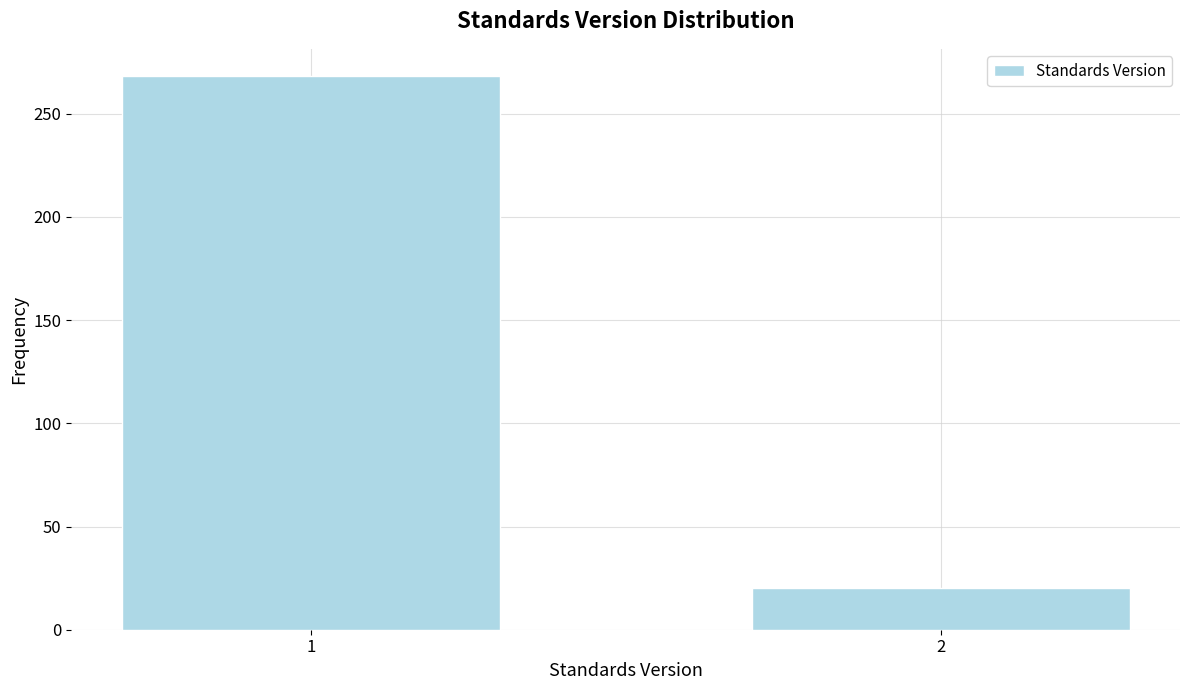

Reading left to right, extract all data points from this chart.

268	20